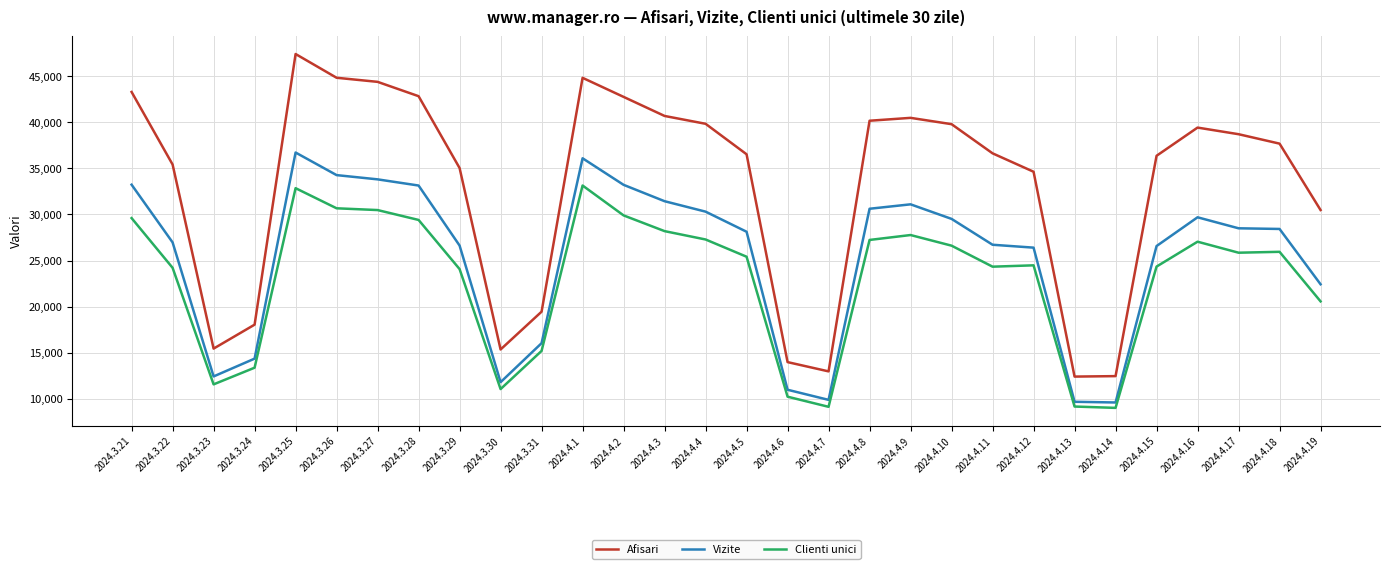

What is the sum of all Clienti unici values?

688018